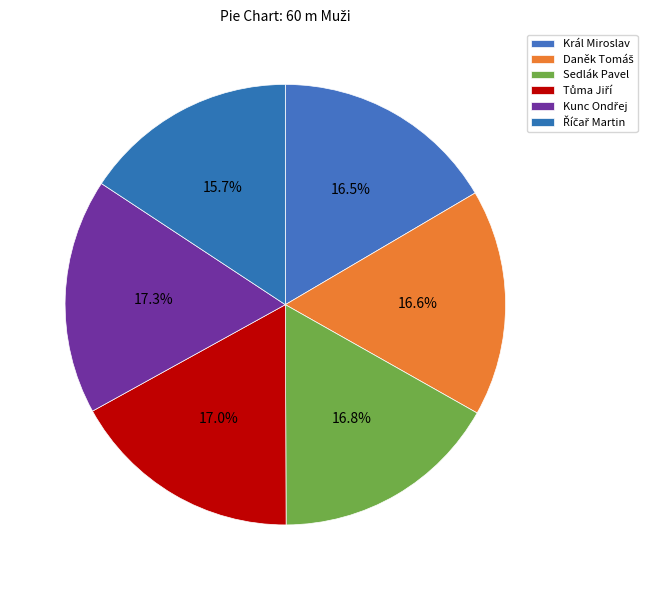

How many segments does this pie chart have?

6